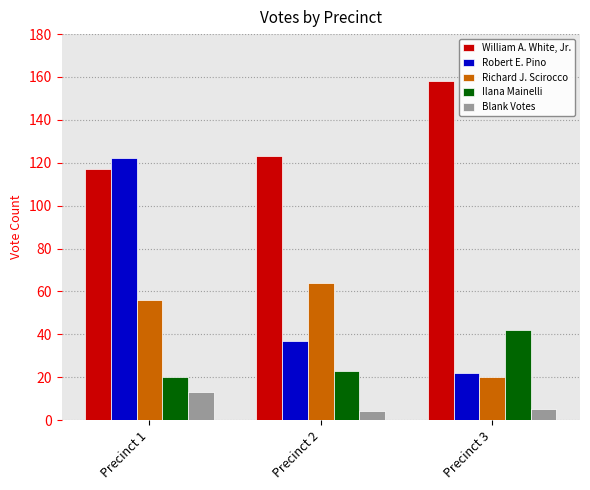

What is the greatest value displayed?

158